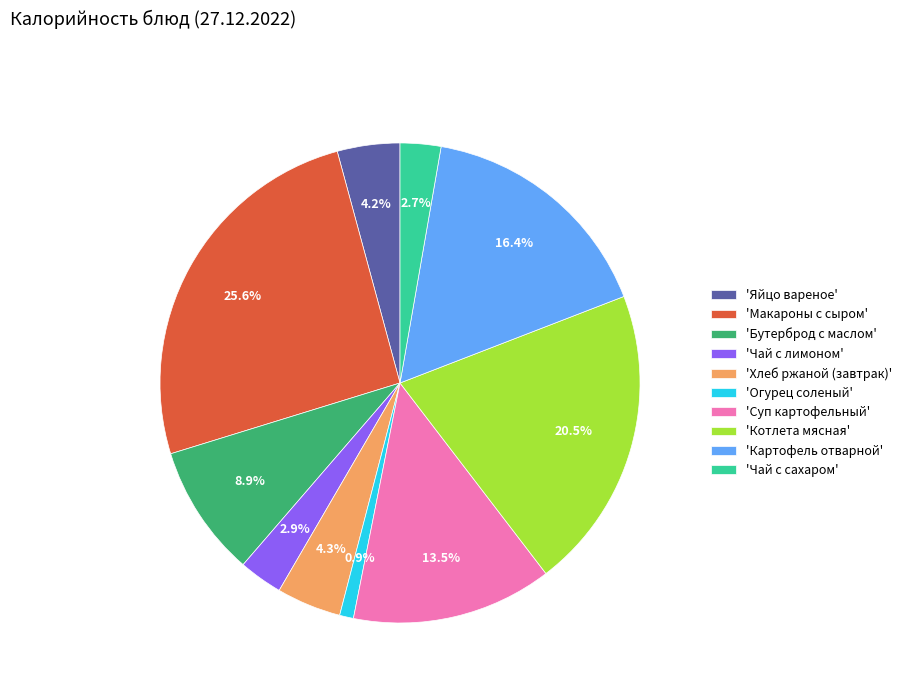

Is the sum of 'Котлета мясная' and 'Чай с лимоном' greater than half?

No